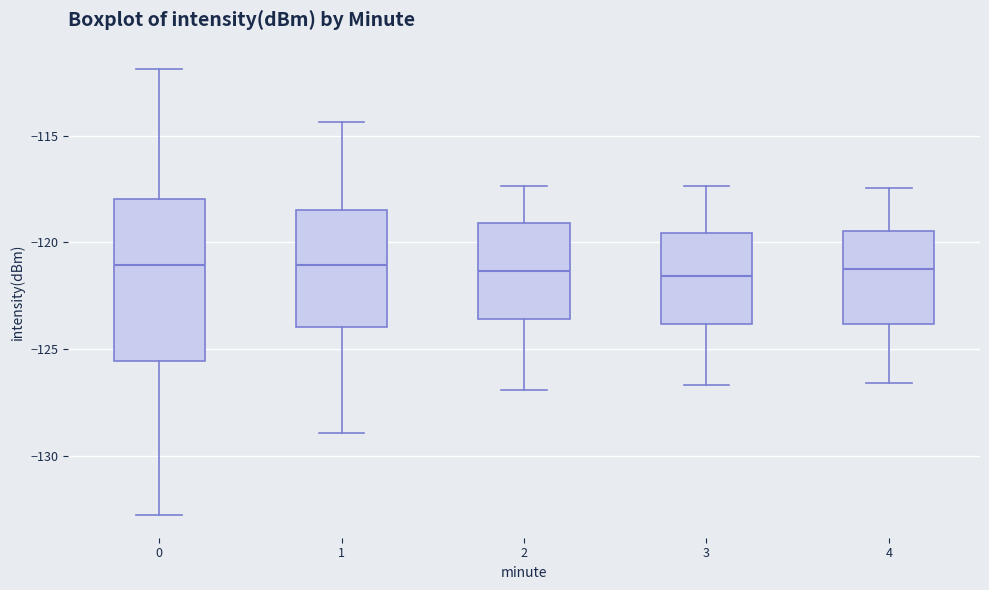

Reading left to right, read every box against the y-axis: the position of its median line, the range the box covers, and the ends of its whiskers. The values are not printed on the chart, so give them approximately, as read against the axis.

0: median -121.0, box -125.5 to -118.0, whiskers -133.0 to -112.0
1: median -121.0, box -124.0 to -118.5, whiskers -129.0 to -114.5
2: median -121.5, box -123.5 to -119.0, whiskers -127.0 to -117.5
3: median -121.5, box -124.0 to -119.5, whiskers -126.5 to -117.5
4: median -121.0, box -124.0 to -119.5, whiskers -126.5 to -117.5